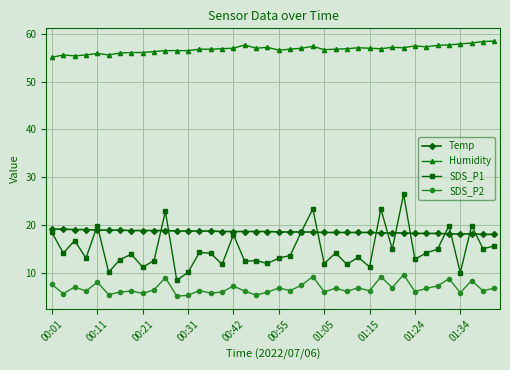

Which series has the largest range (max minus min)?

SDS_P1